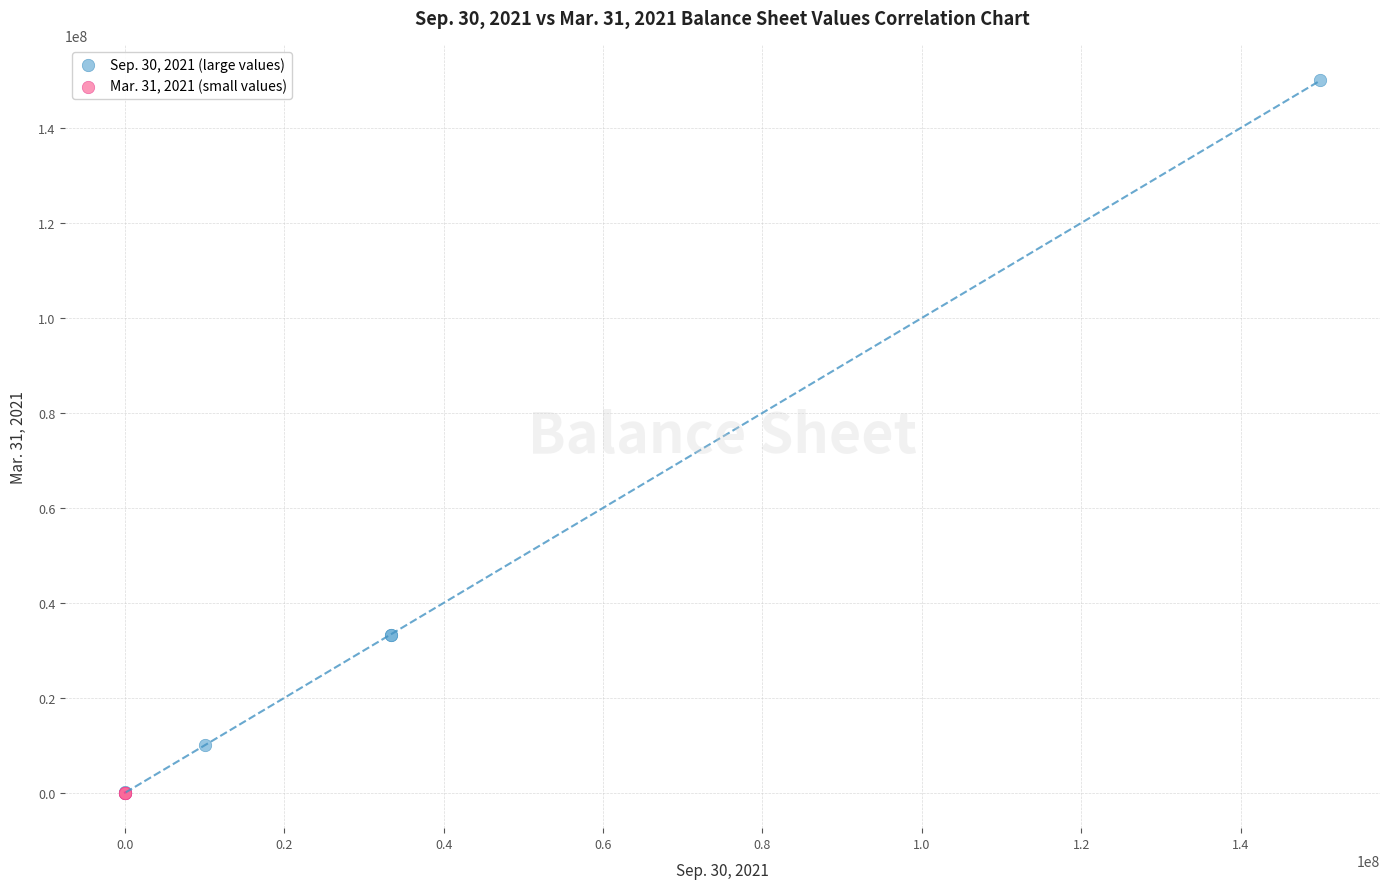

Which series has the widest spread of Y values?

Sep. 30, 2021 (large values)